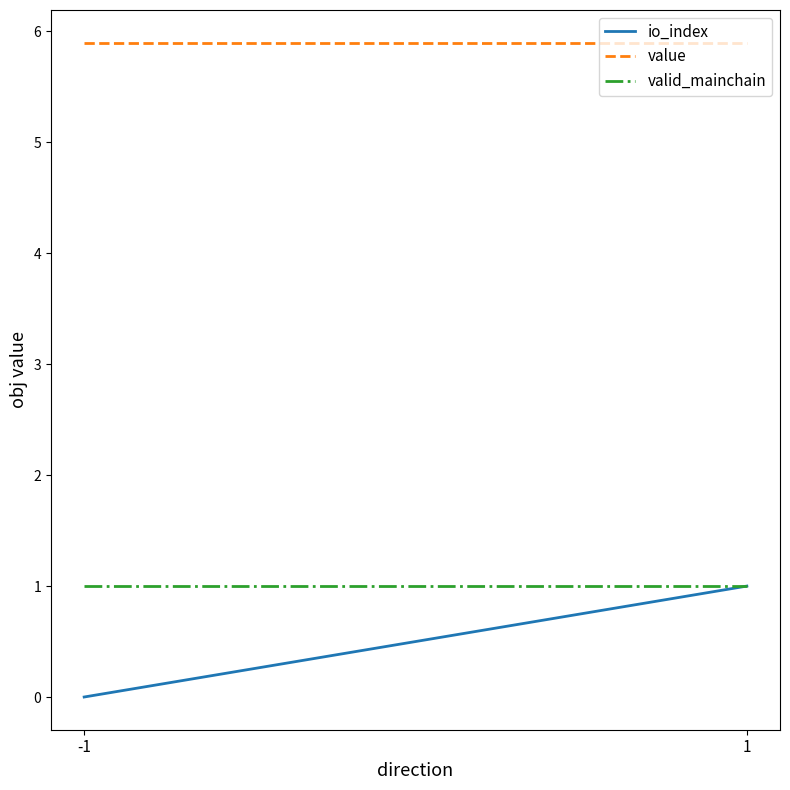

Which has a higher value, -1 or 1?

1